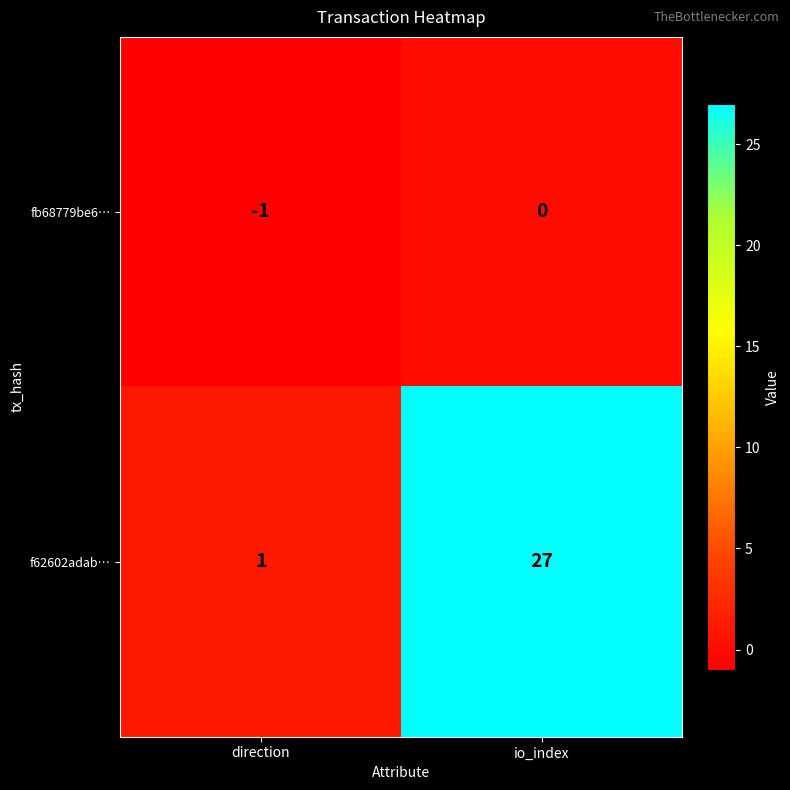

What is the difference between the maximum and minimum values in the f62602adab… series?

26